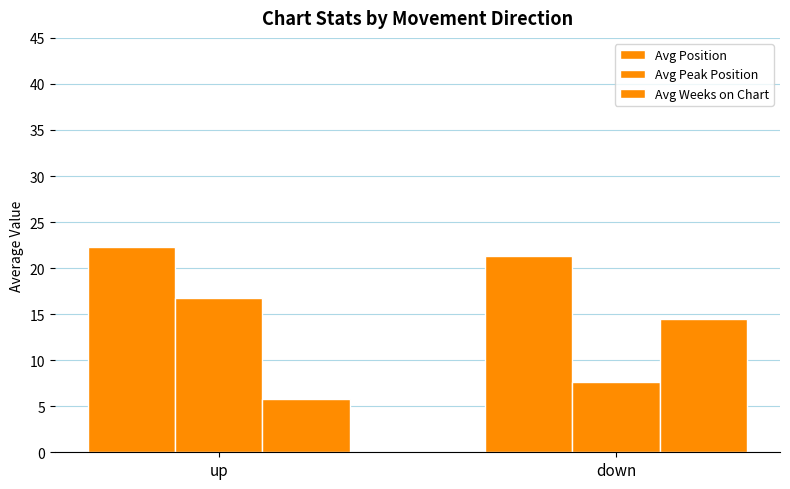

Is it true that Avg Weeks on Chart equals 5.8 at up?

True